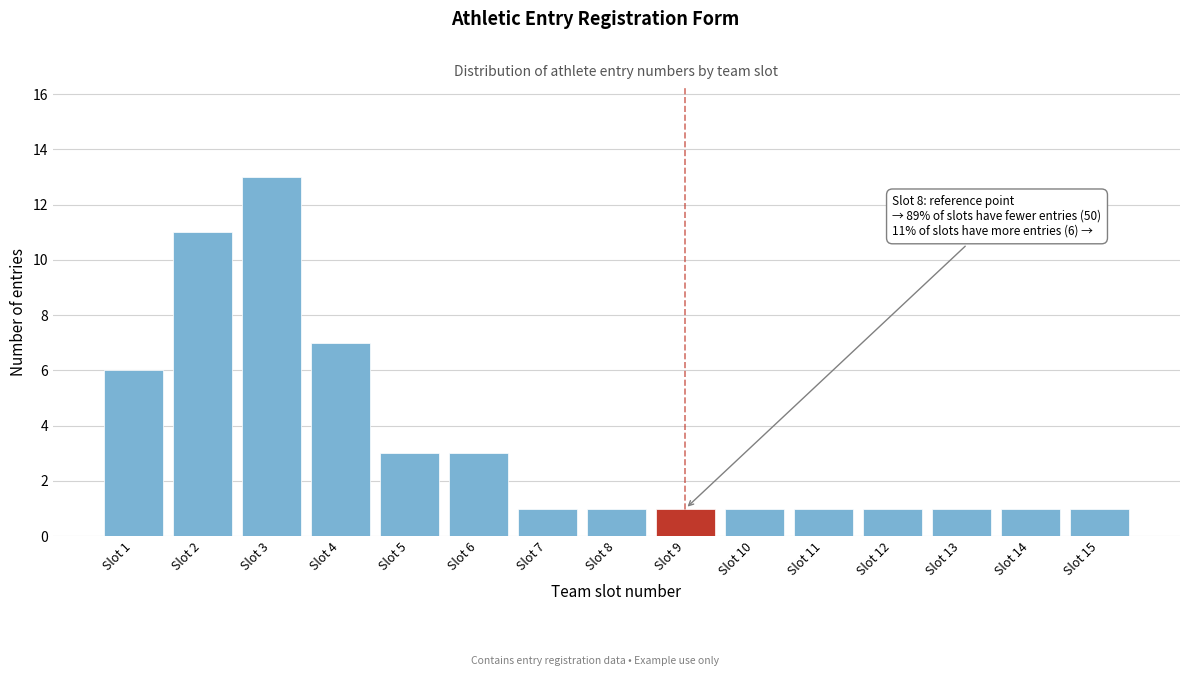

Reading left to right, what are all the values shown in this chart?

Slot 1=6	Slot 2=11	Slot 3=13	Slot 4=7	Slot 5=3	Slot 6=3	Slot 7=1	Slot 8=1	Slot 9=1	Slot 10=1	Slot 11=1	Slot 12=1	Slot 13=1	Slot 14=1	Slot 15=1